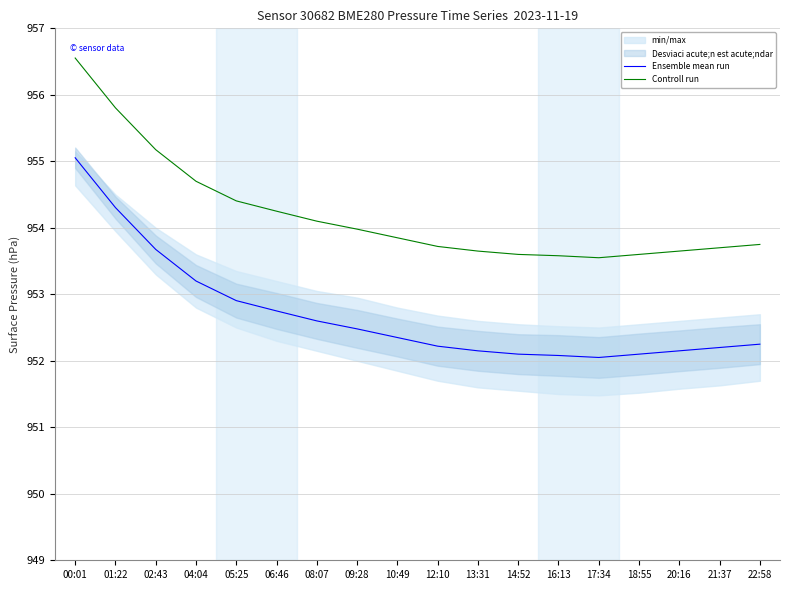

Does the chart have visible grid lines?

Yes